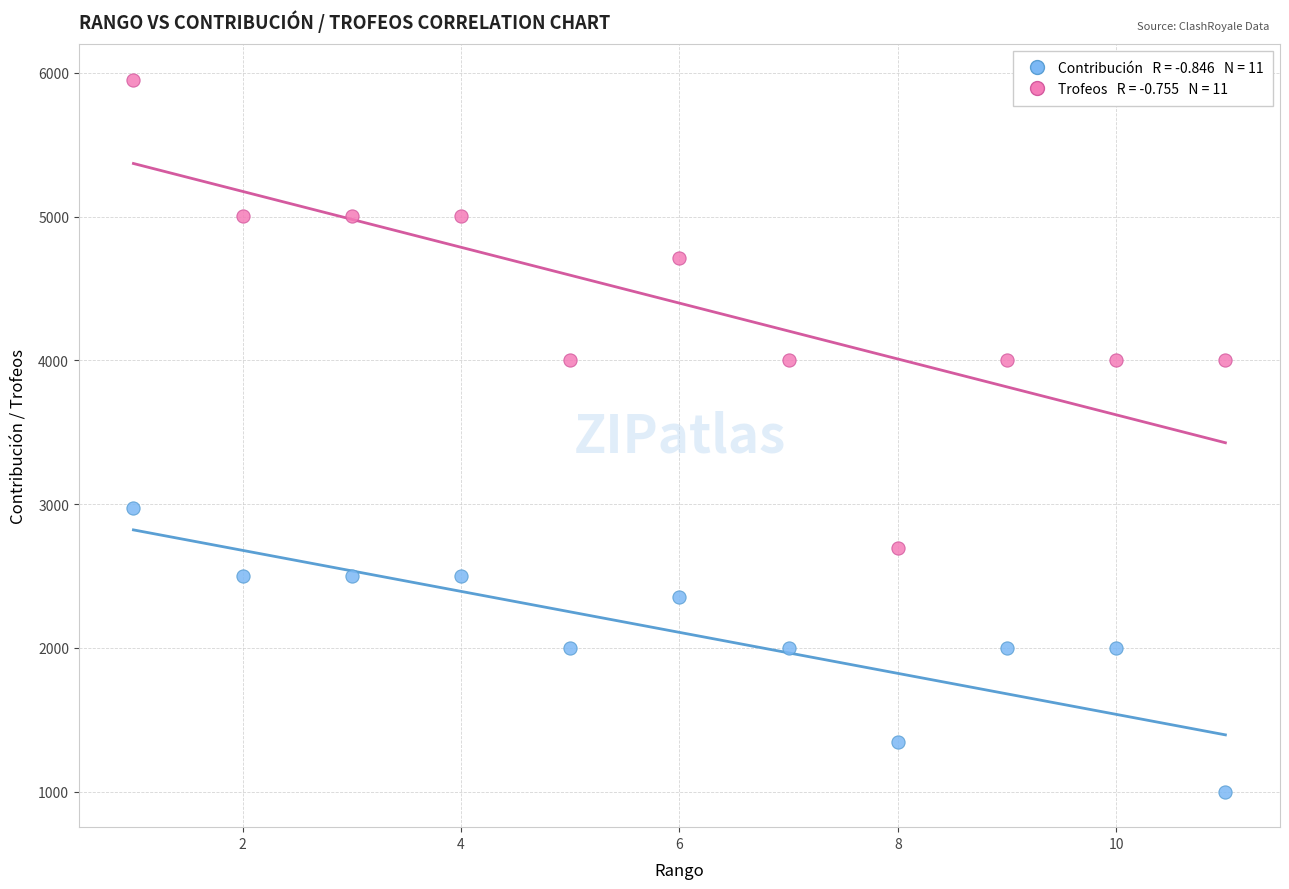

Across all data points, what is the range of Y values (max minus min)?

4949